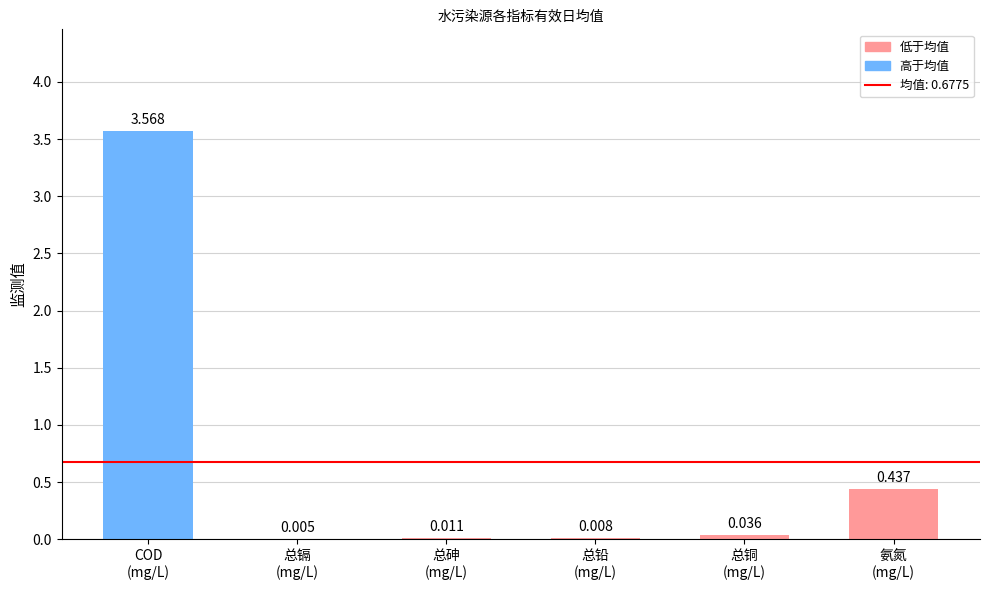

List the labels in order of value, smallest first.

总镉
(mg/L), 总铅
(mg/L), 总砷
(mg/L), 总铜
(mg/L), 氨氮
(mg/L), COD
(mg/L)